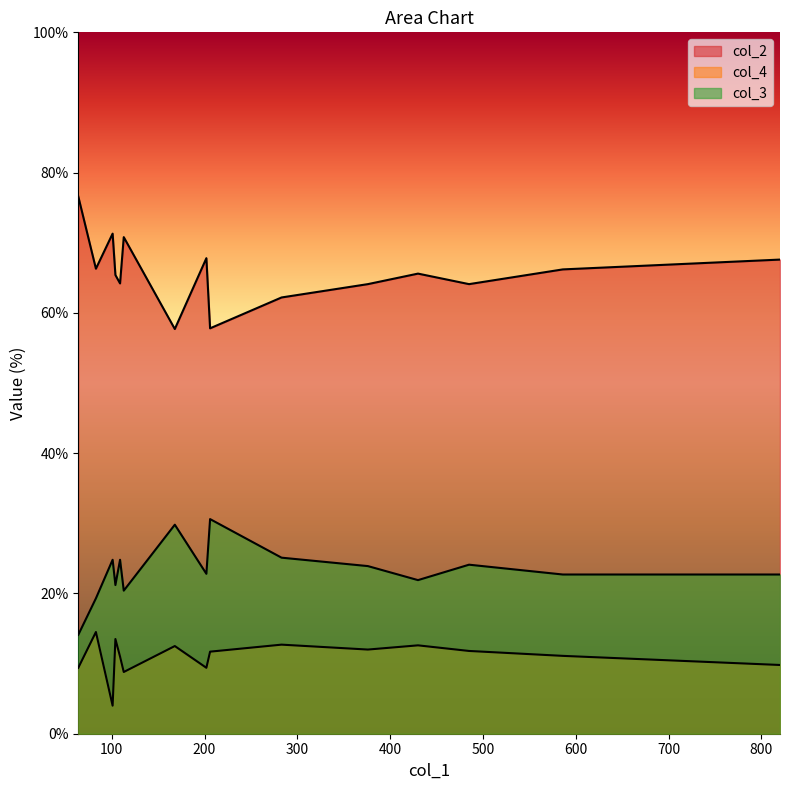

What are all the series names shown in the legend?

col_2, col_4, col_3